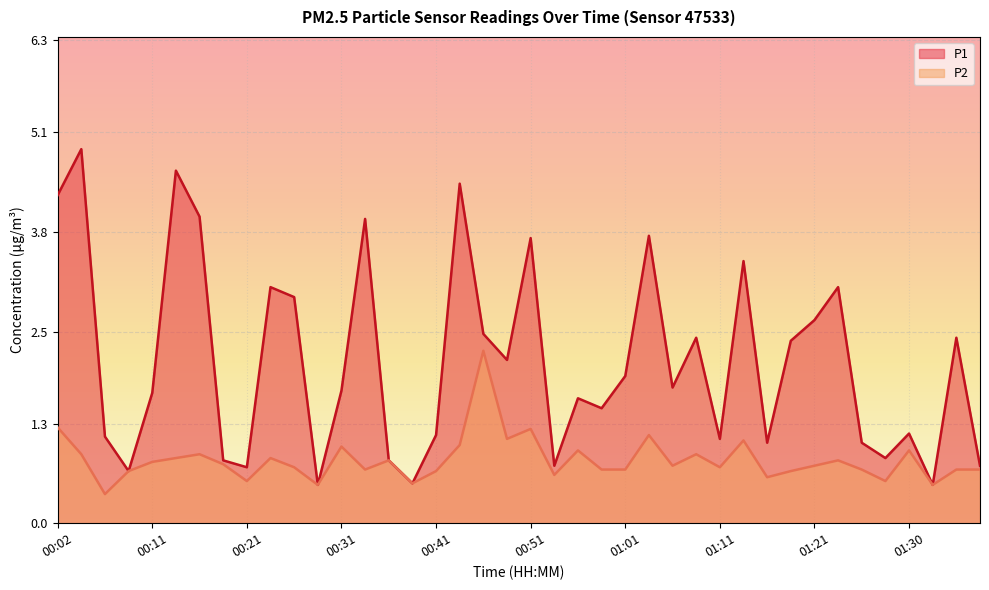

List the series in order of their peak value, lowest first.

P2, P1